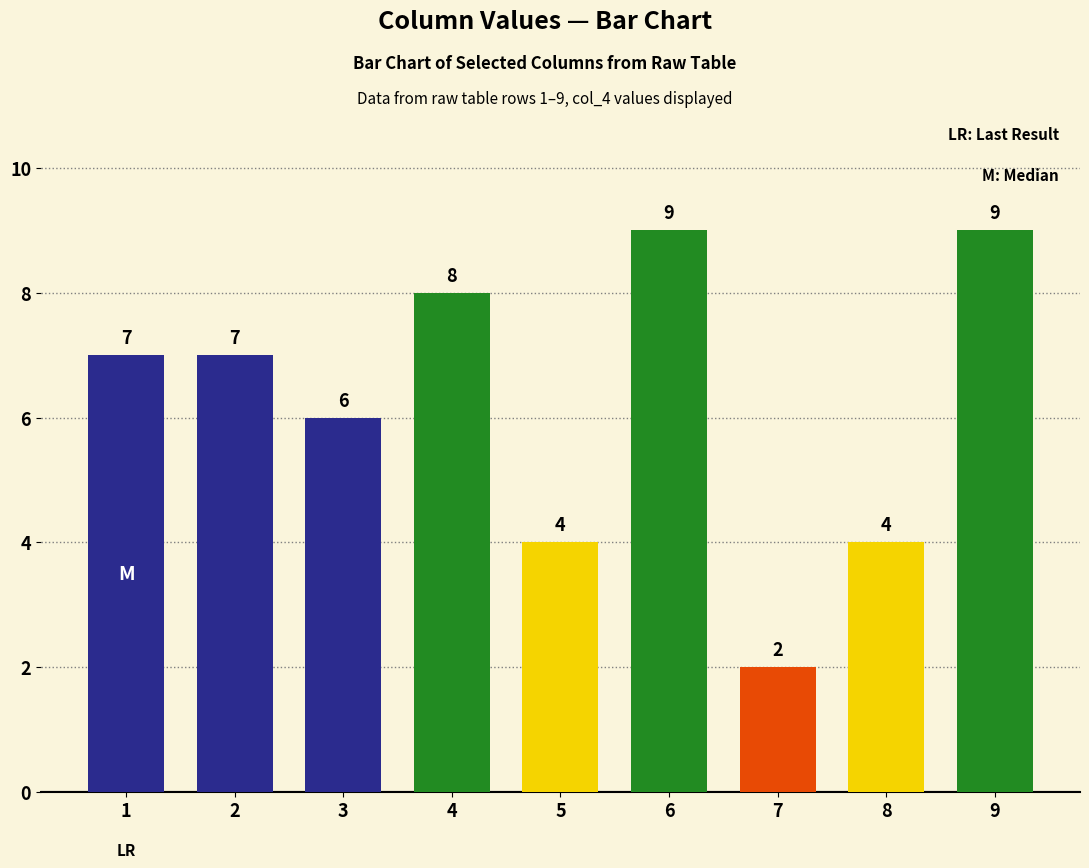

What is the maximum value shown in the chart?

9